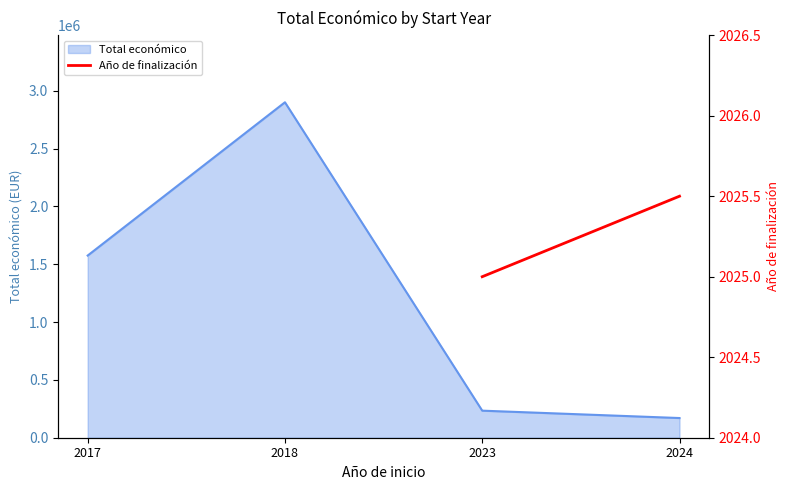

The value of Total económico at 2024 is 170170.8. True or false?

True